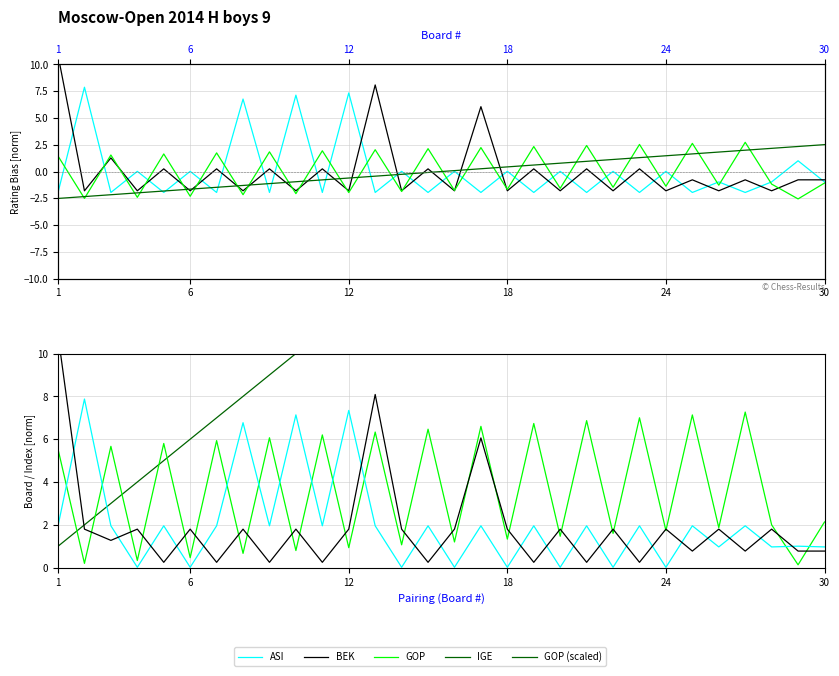

What is the value of the GOP (scaled) point at the 13th from the left?

5.7